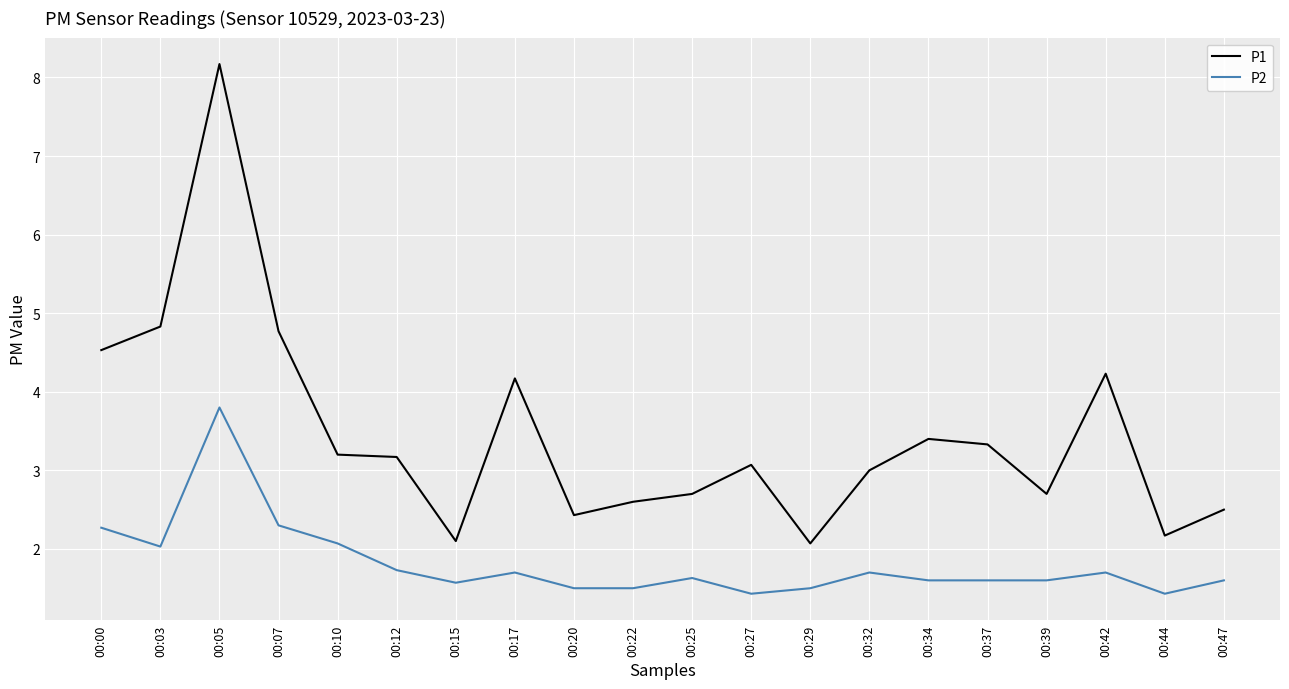

Is this an area chart (filled region under the line)?

No